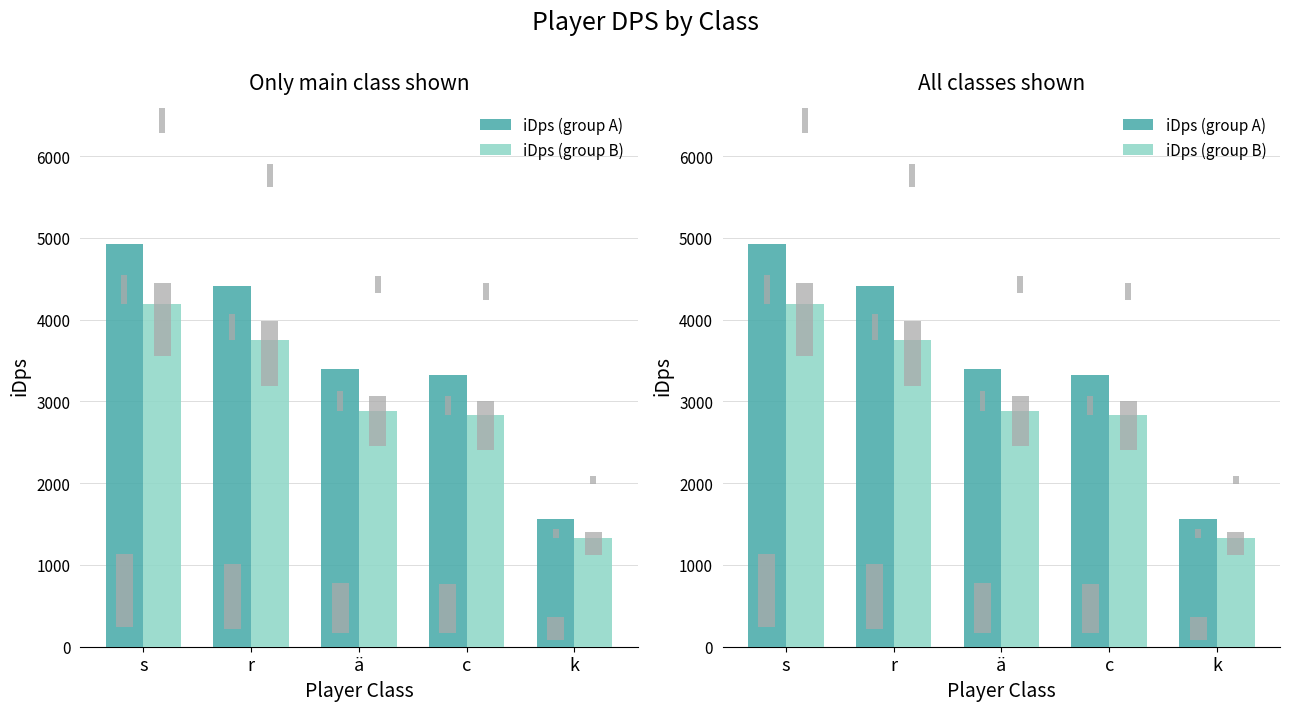

True or false: iDps (group B) has a value of 2206.3 at s.

False